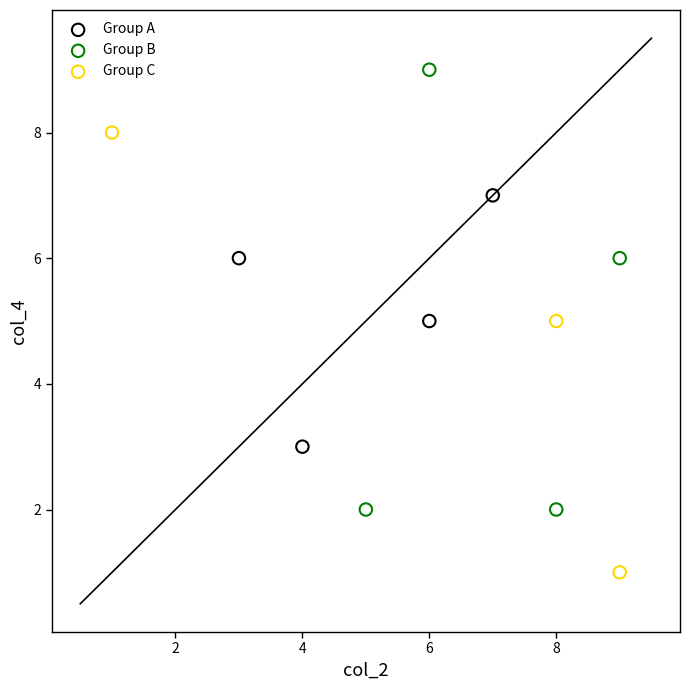

Which series contains the highest Y value?

Group B